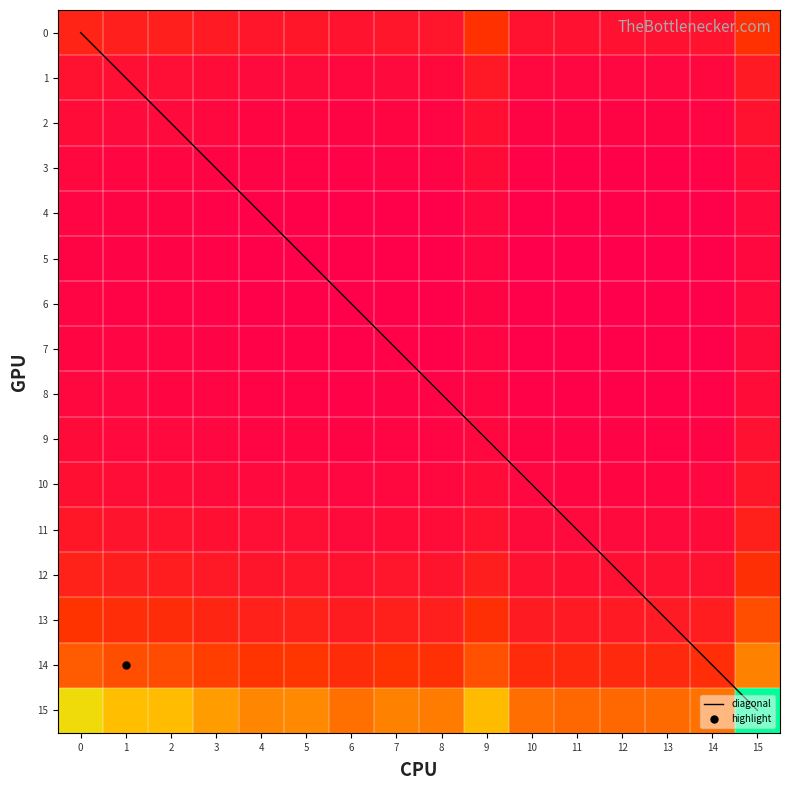

The 8 series shows 149 at 14. True or false?

True